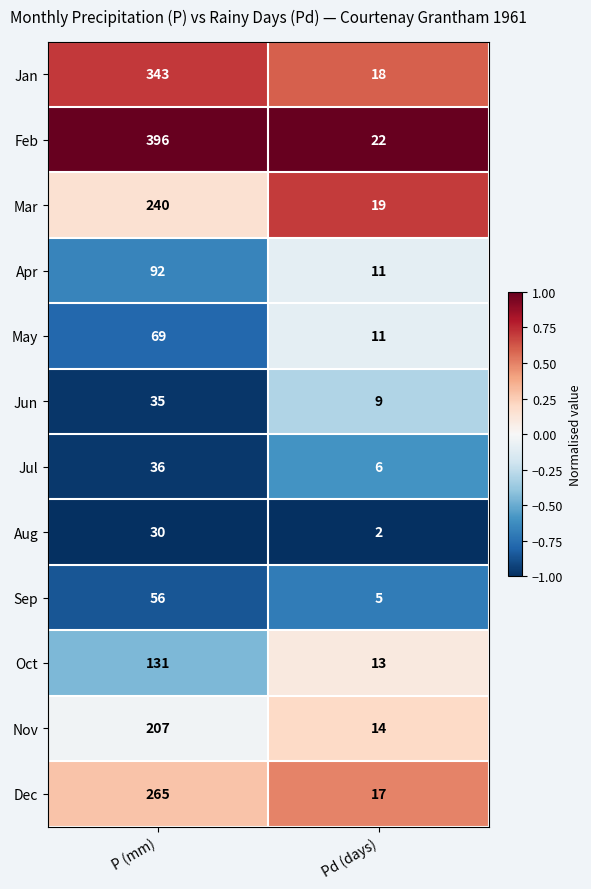

True or false: Oct has a value of 7 at Pd (days).

False